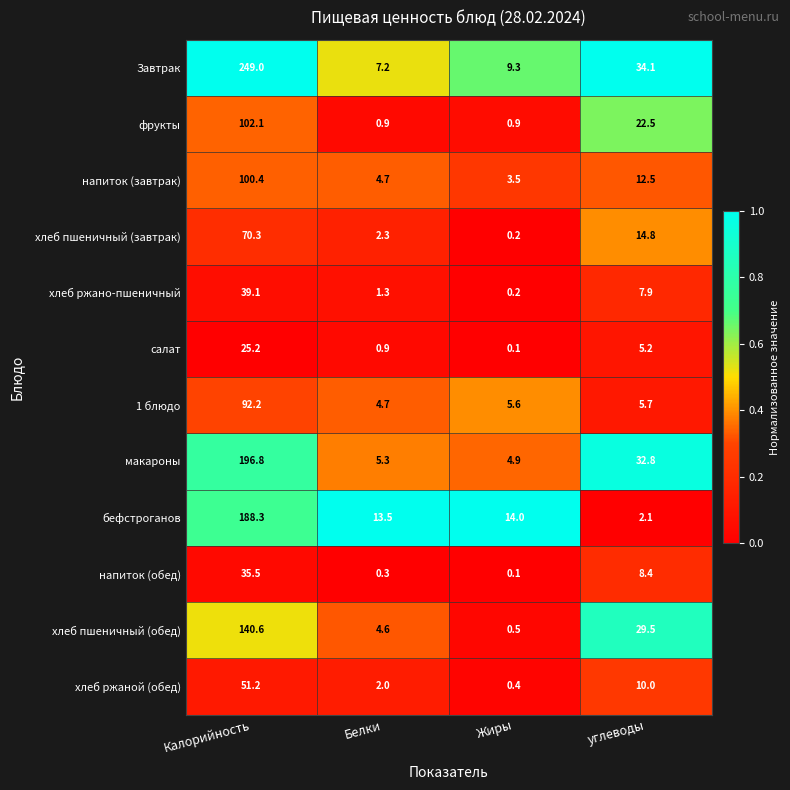

Is the value of хлеб пшеничный (завтрак) at Жиры greater than the value of напиток (завтрак) at Жиры?

No